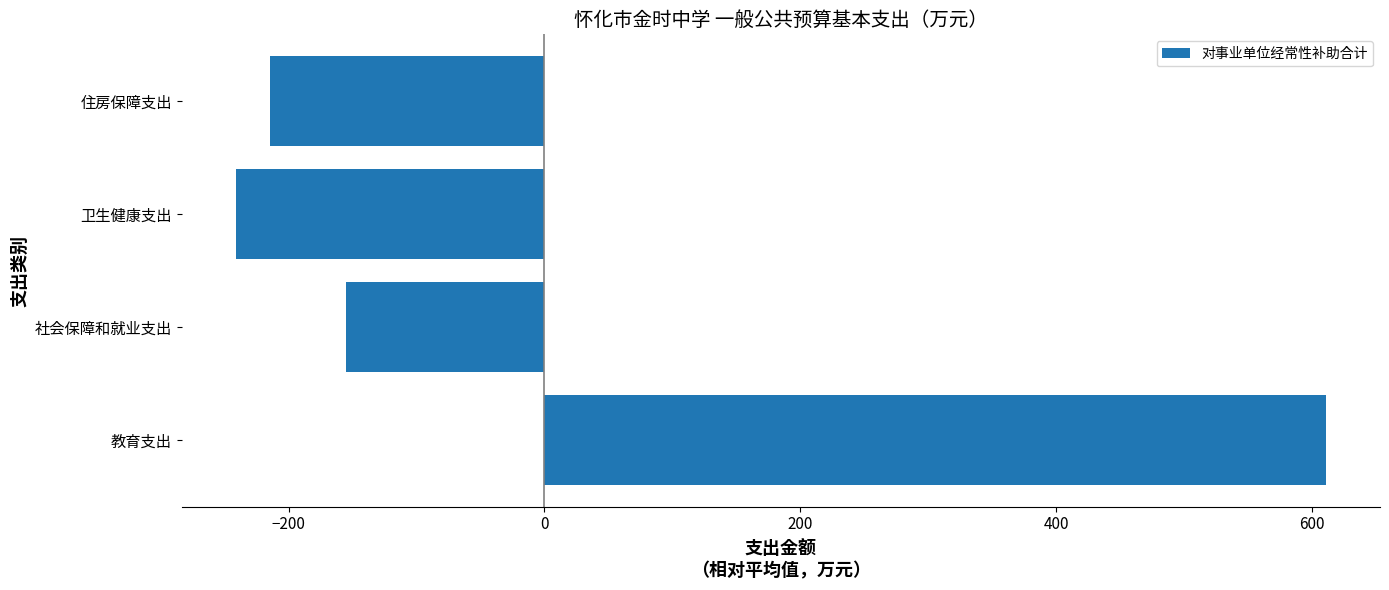

Which label corresponds to the largest value in the chart?

教育支出